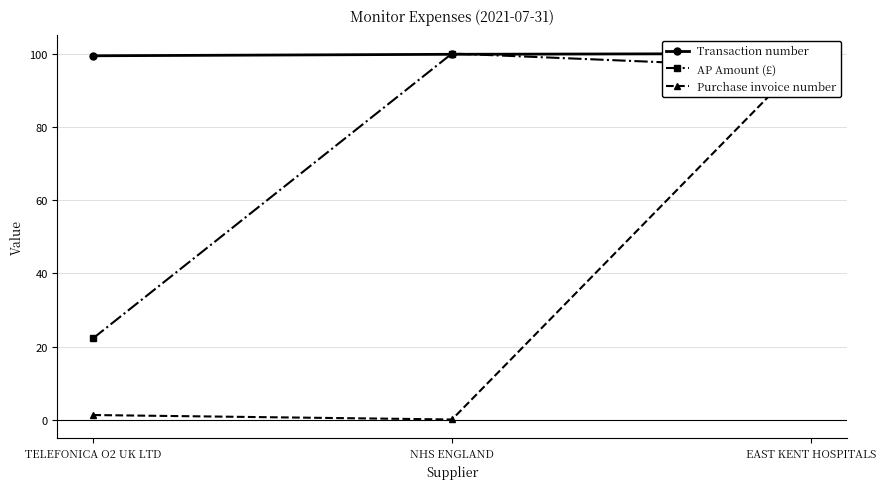

Rank the series by their average value, from highest to lowest.

Transaction number, AP Amount (£), Purchase invoice number